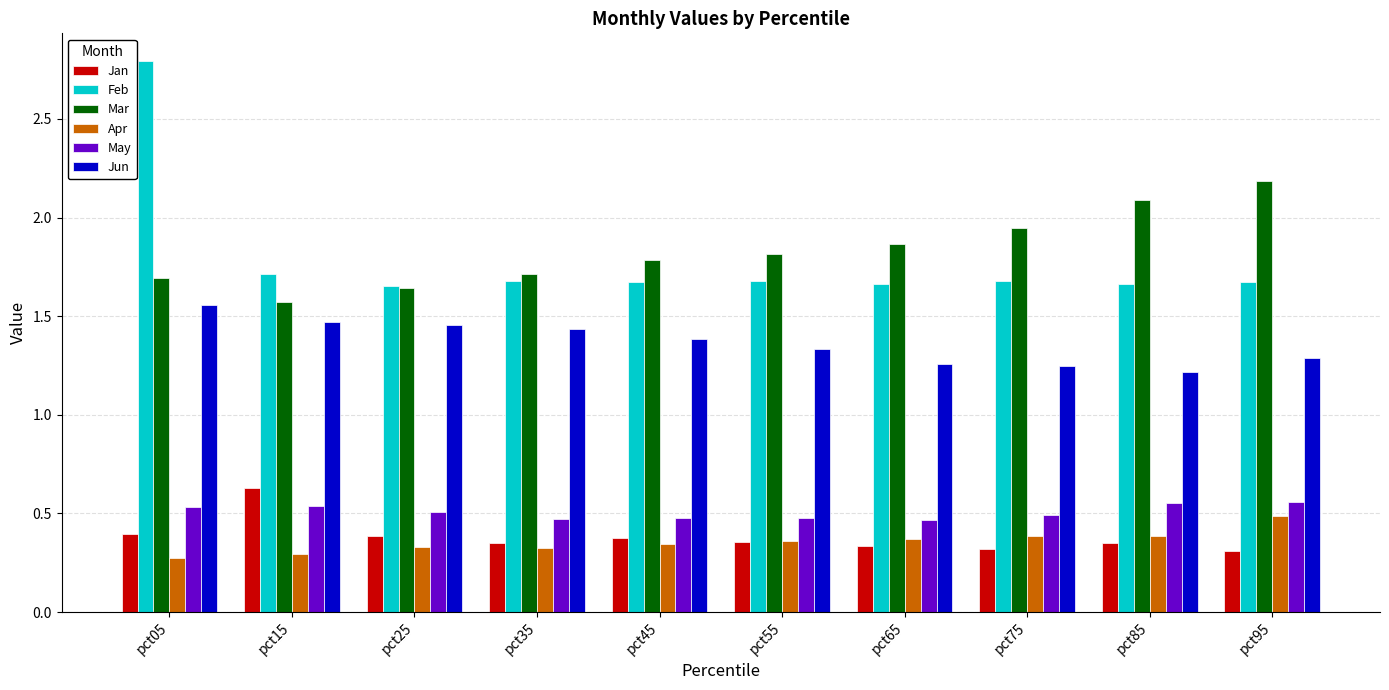

Where is Jun nearest to the value 1?

pct85